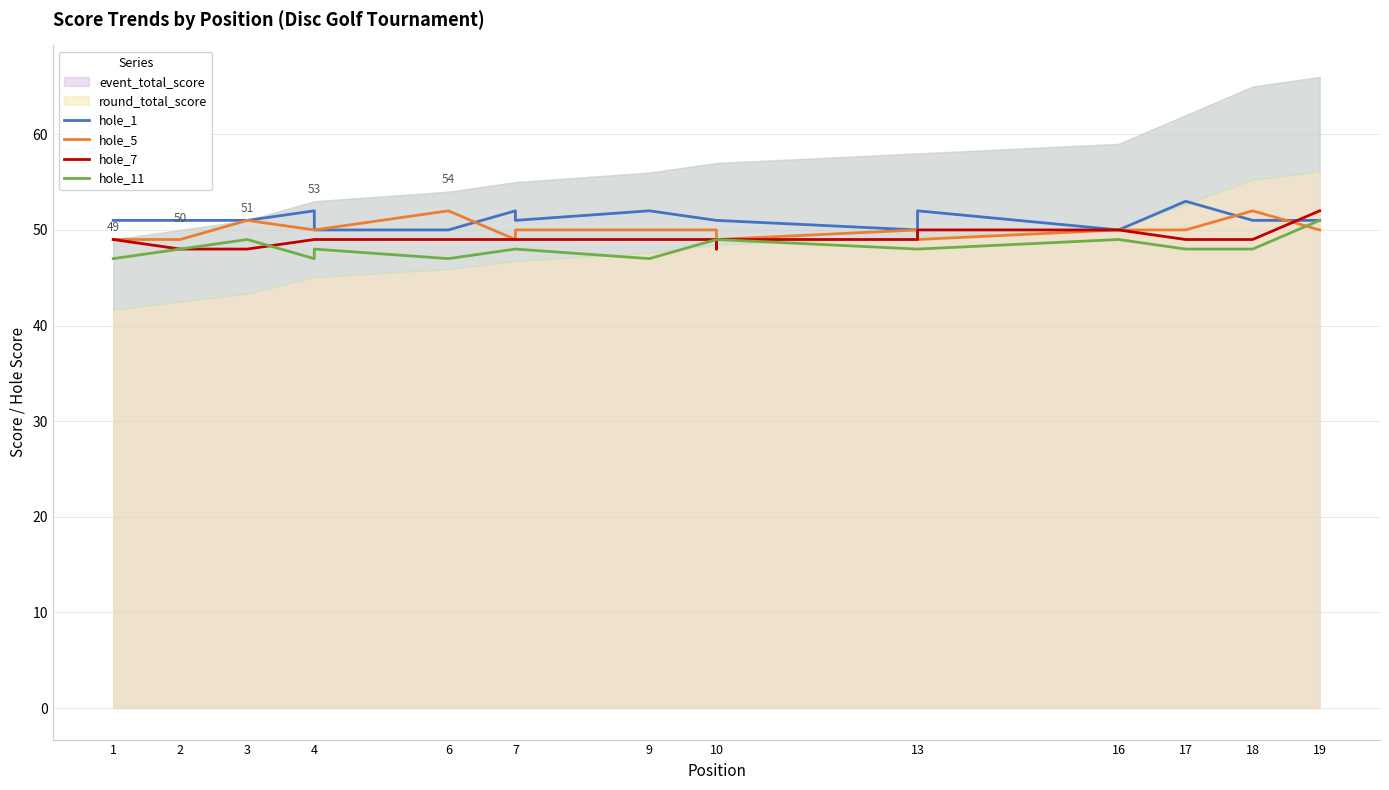

Which series changed the most between 7 and 10?

hole_1